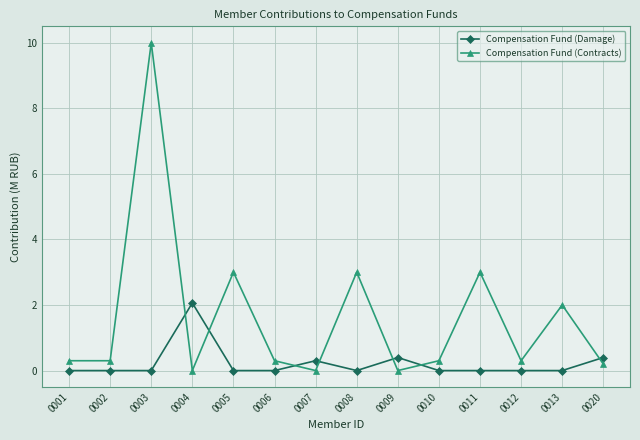

How many lines are shown in the chart?

2